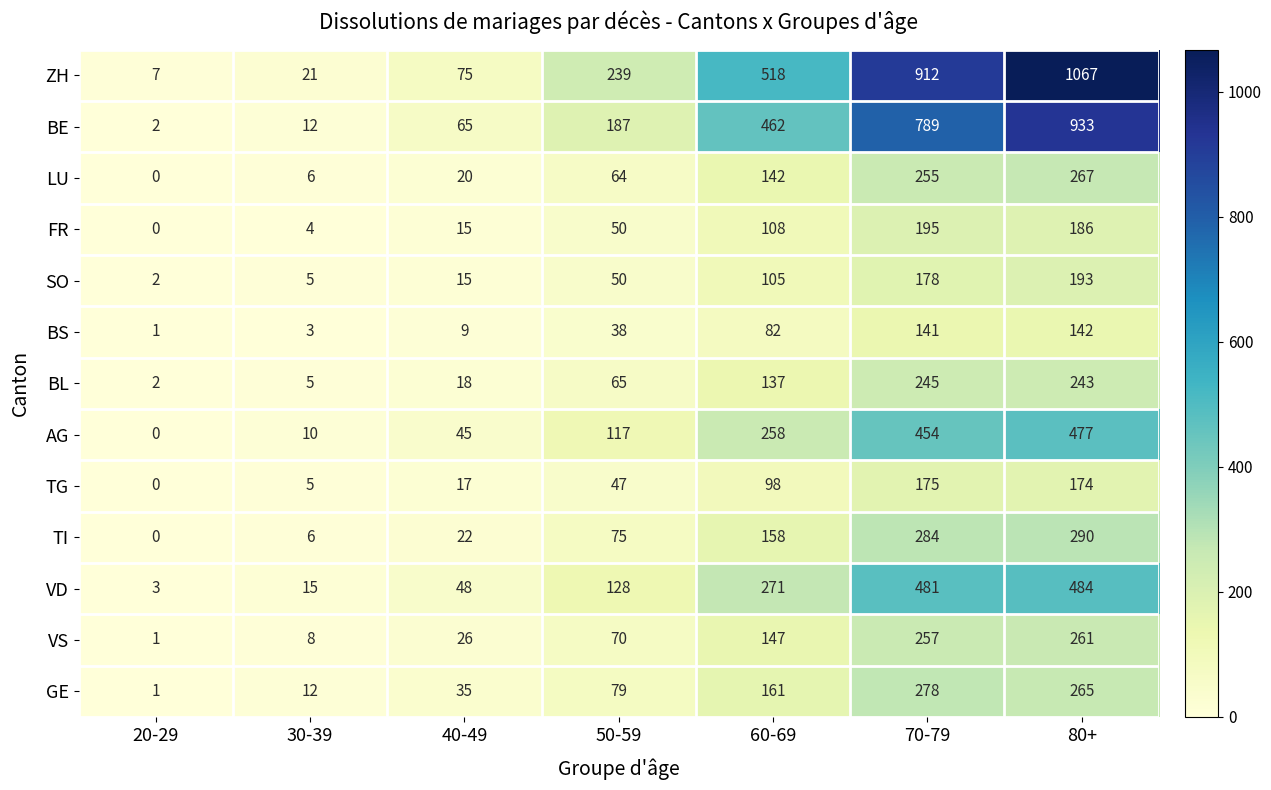

What is the sum of all VD values?

1430